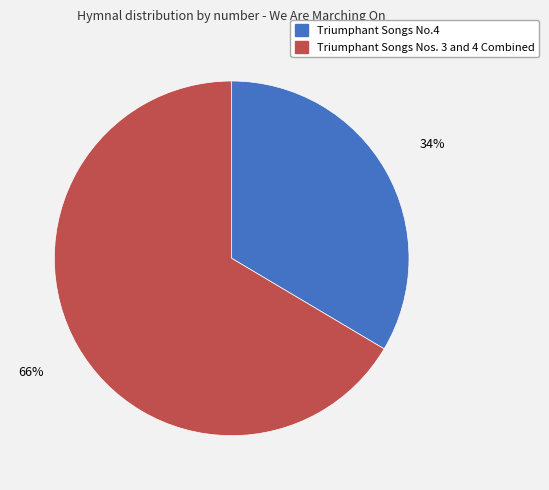

How many slices are in this pie chart?

2